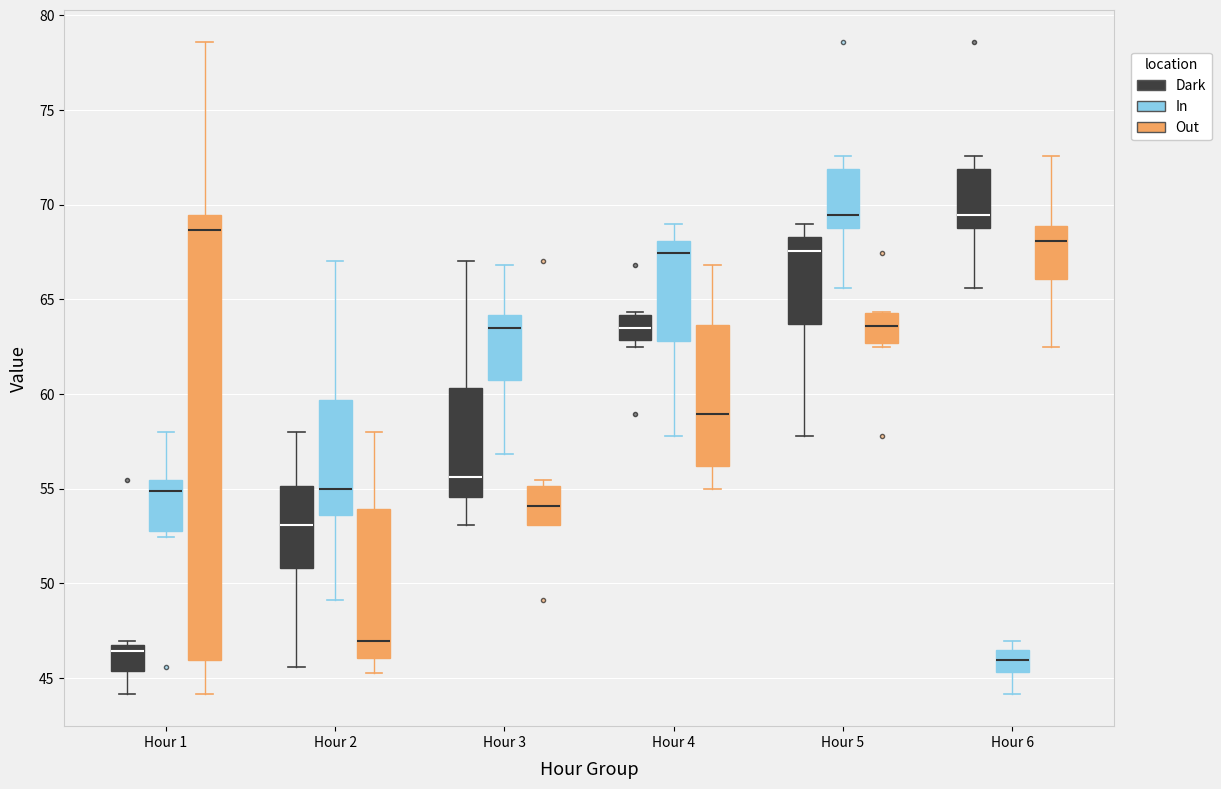

Which box is the tallest, from its lower edge to its upper edge?

Hour 1 (Out)